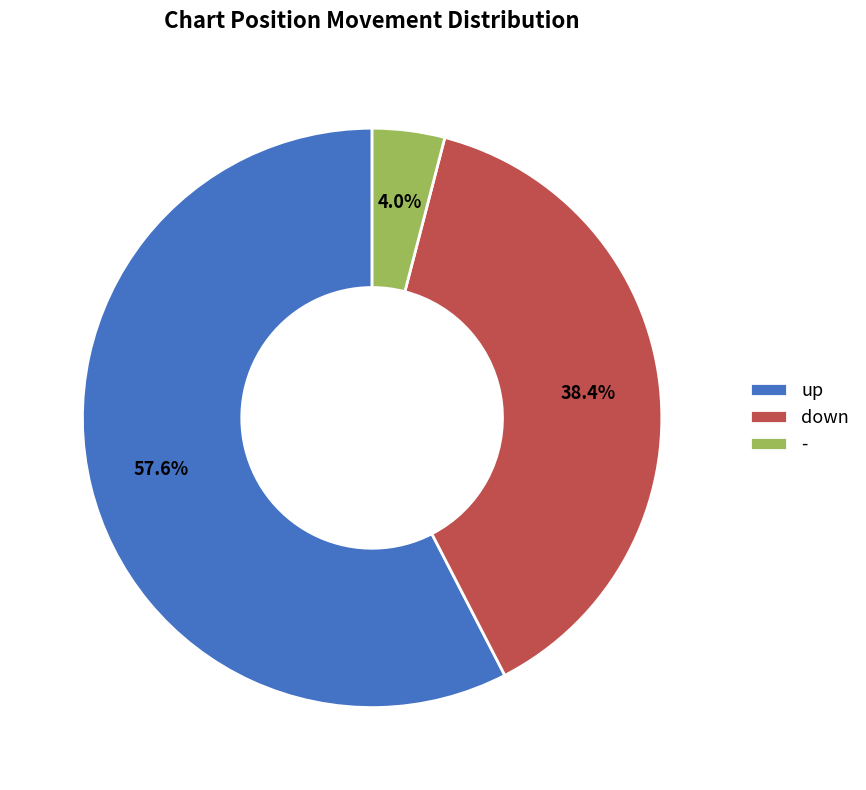

Is up the majority of the pie?

Yes